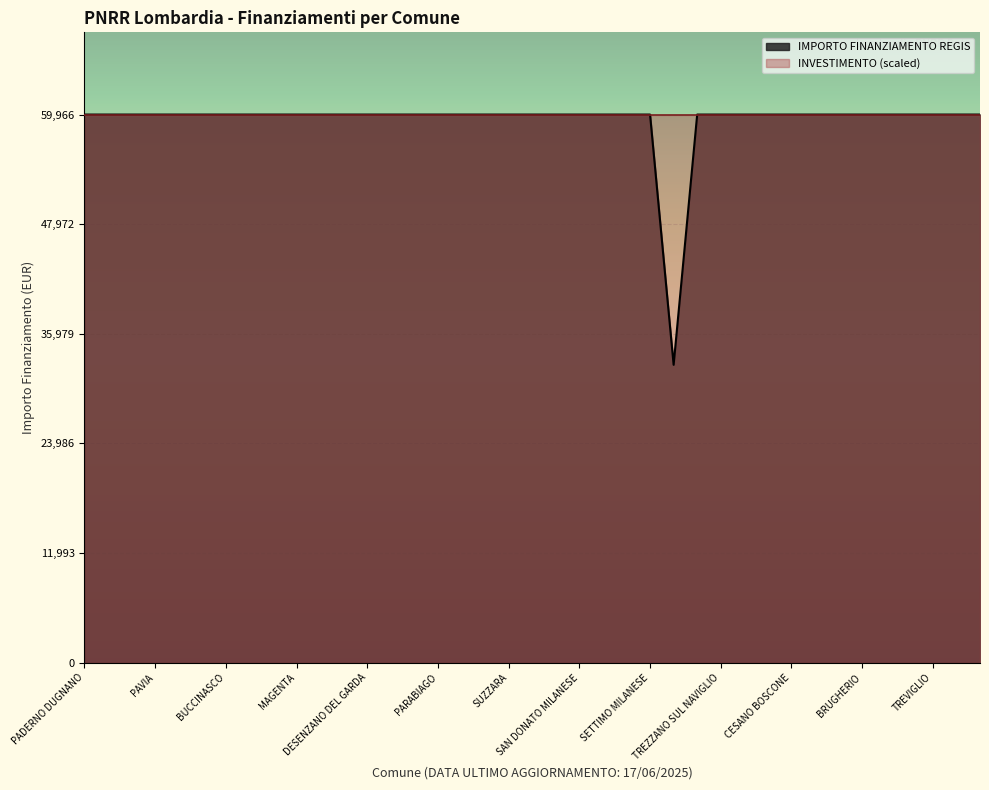

List the labels in order of value, largest first.

PADERNO DUGNANO, ROMANO DI LOMBARDIA, LIMBIATE, PAVIA, SARONNO, LAINATE, BUCCINASCO, BOLLATE, SEREGNO, MAGENTA, VIGEVANO, VOGHERA, DESENZANO DEL GARDA, LISSONE, CORNAREDO, PARABIAGO, PIOLTELLO, BRESSO, SUZZARA, CERNUSCO SUL NAVIGLIO, SERIATE, SAN DONATO MILANESE, MANTOVA, SEGRATE, SETTIMO MILANESE, CORSICO, TREZZANO SUL NAVIGLIO, GARBAGNATE MILANESE, MEDA, CESANO BOSCONE, CANTU, CREMONA, BRUGHERIO, RHO, CINISELLO BALSAMO, TREVIGLIO, LUMEZZANE, GIUSSANO, GALBIATE